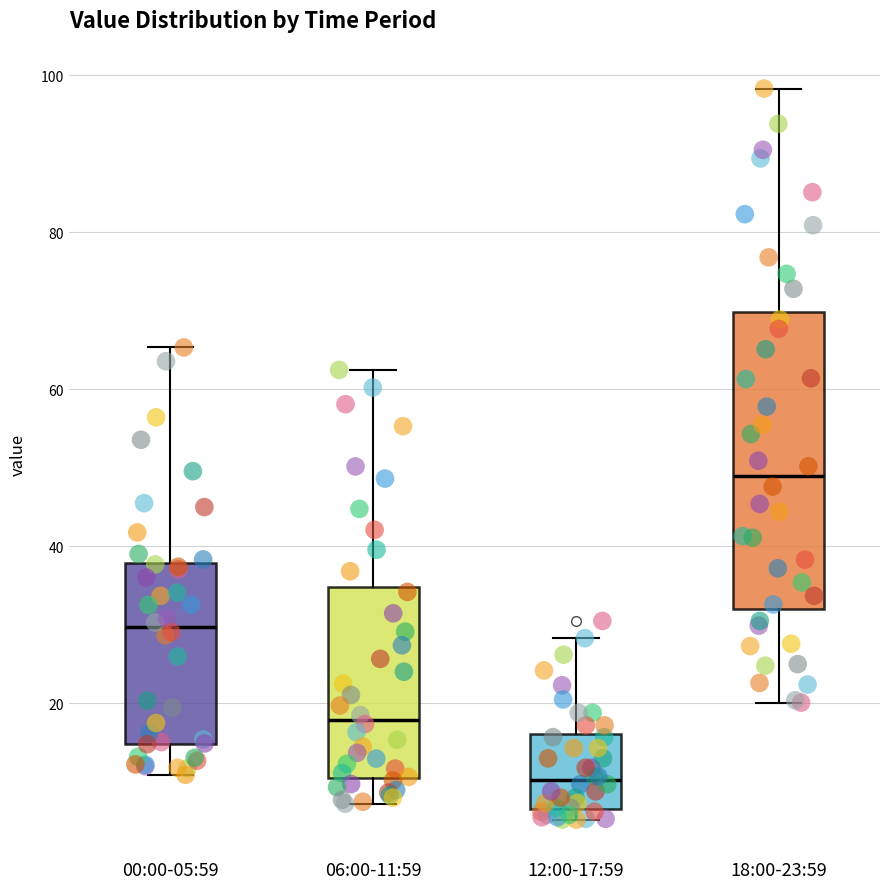

Which box's median line is the lowest?

12:00-17:59